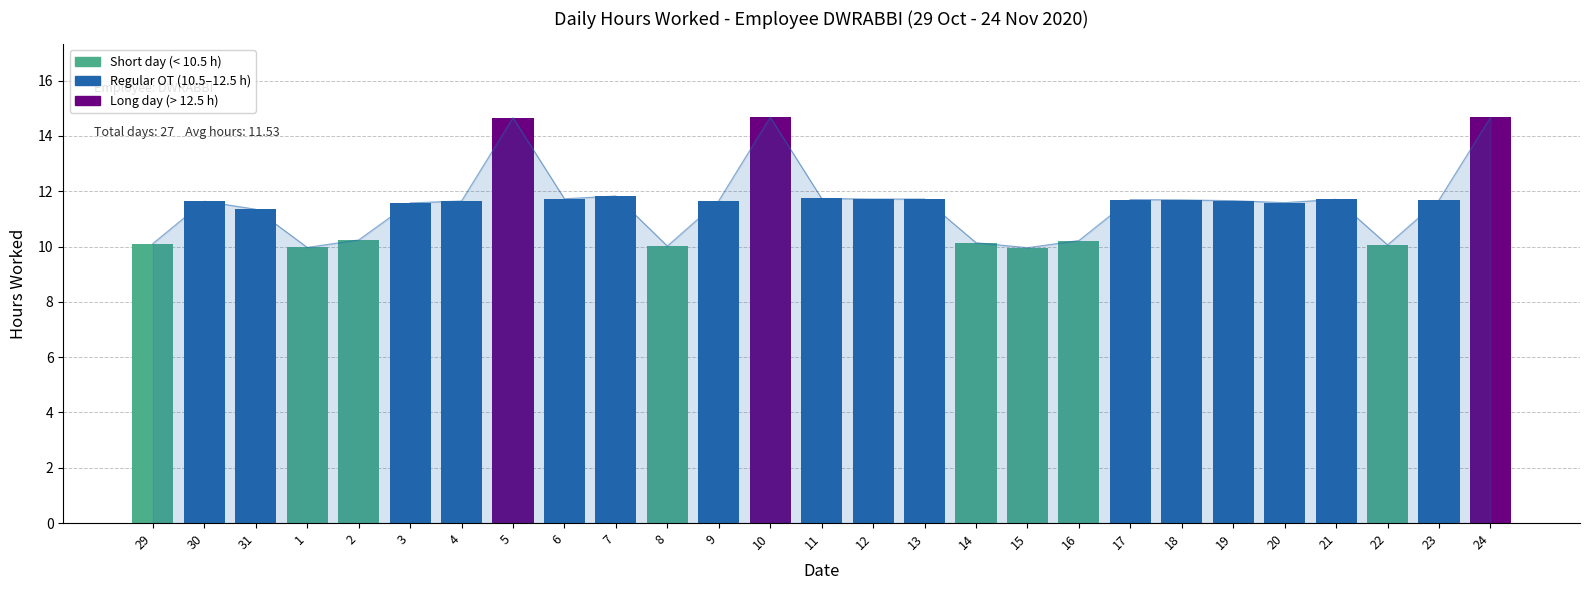

What is the sum of the values at 12 and 1?

21.7